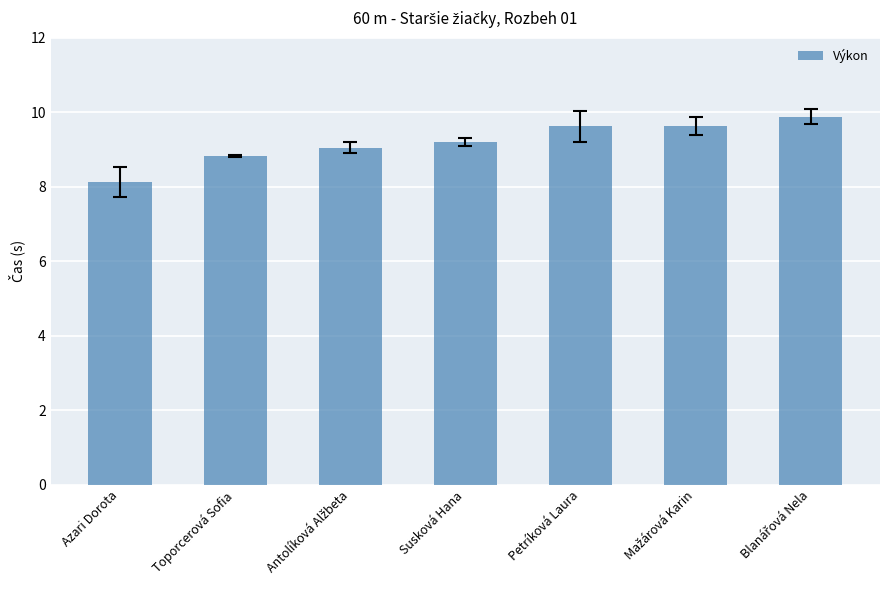

What is the value of the 3rd bar from the left?

9.1